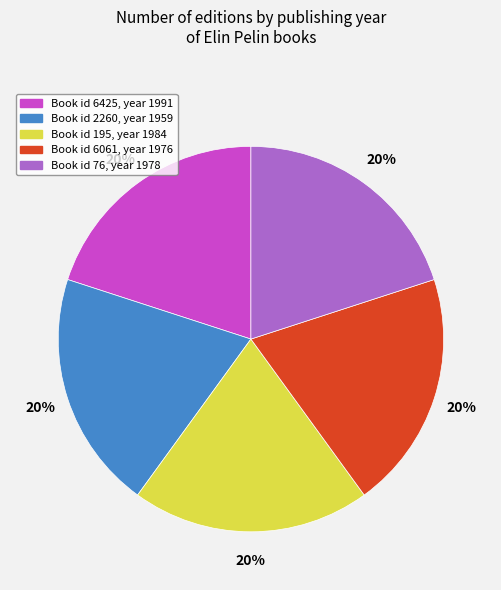

What is the ratio of the value at Book id 76, year 1978 to the value at Book id 6425, year 1991?

1.0